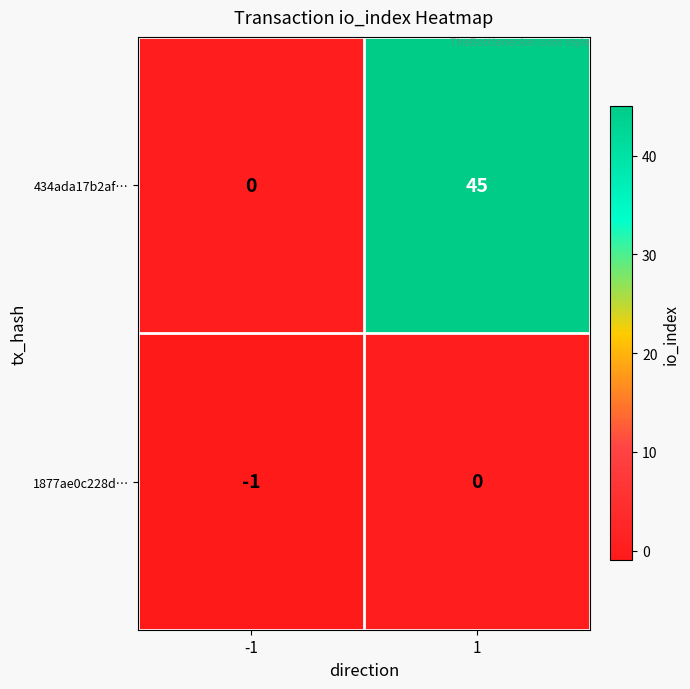

Is it true that 434ada17b2af… equals 0 at -1?

True